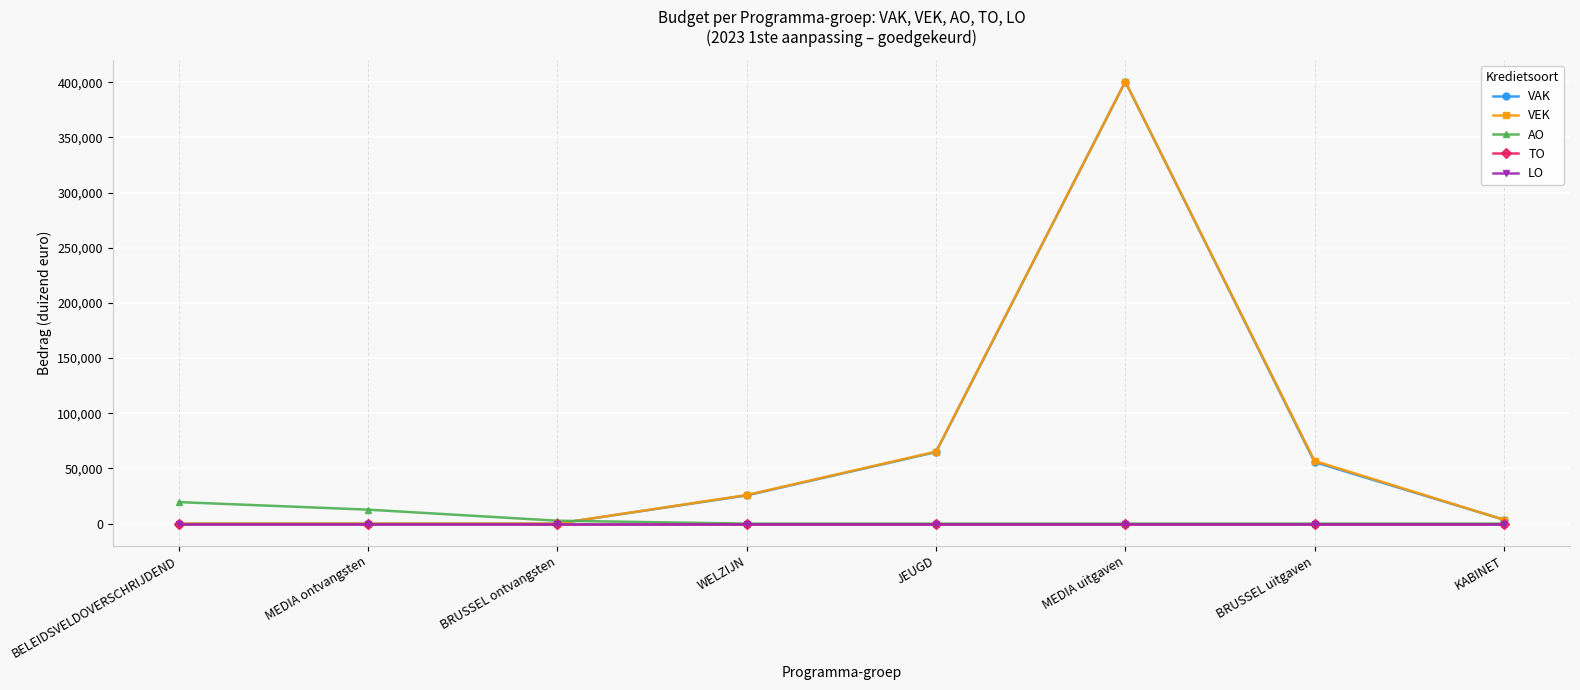

Which series has the widest spread of values?

VAK